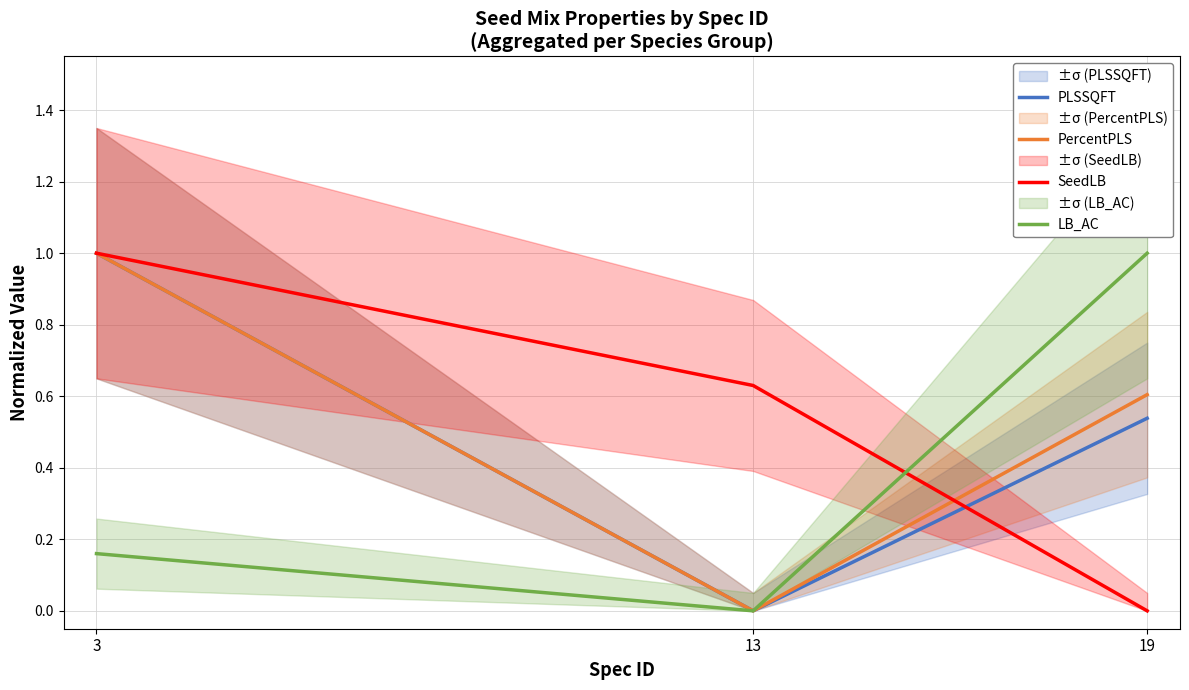

At which category does the chart reach its peak across all series?

3